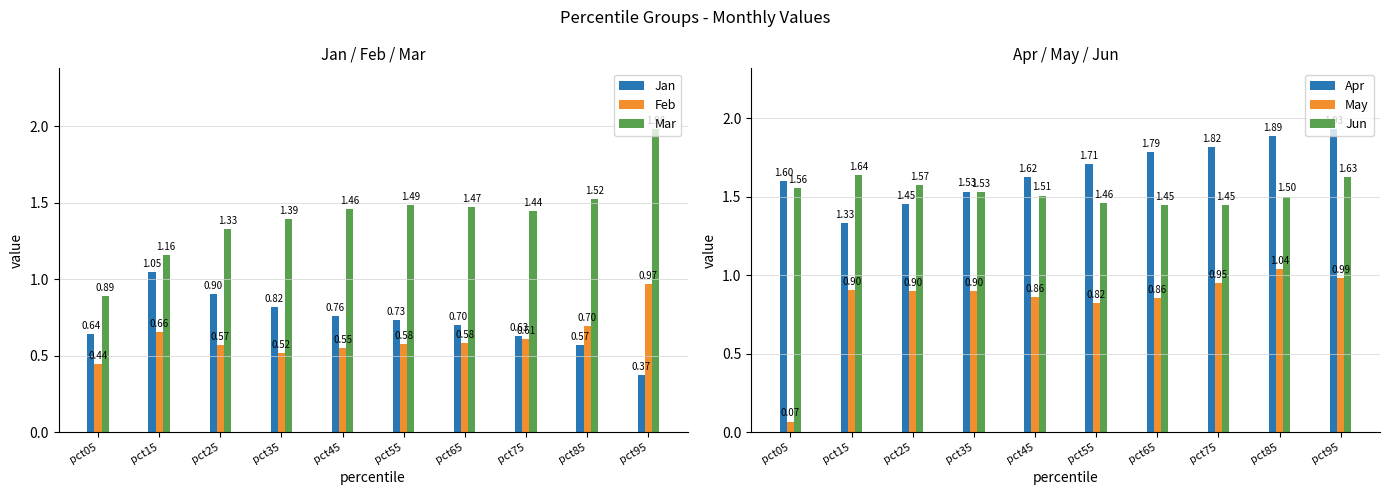

Rank the series at pct95 from highest to lowest value.

Mar, Apr, Jun, May, Feb, Jan